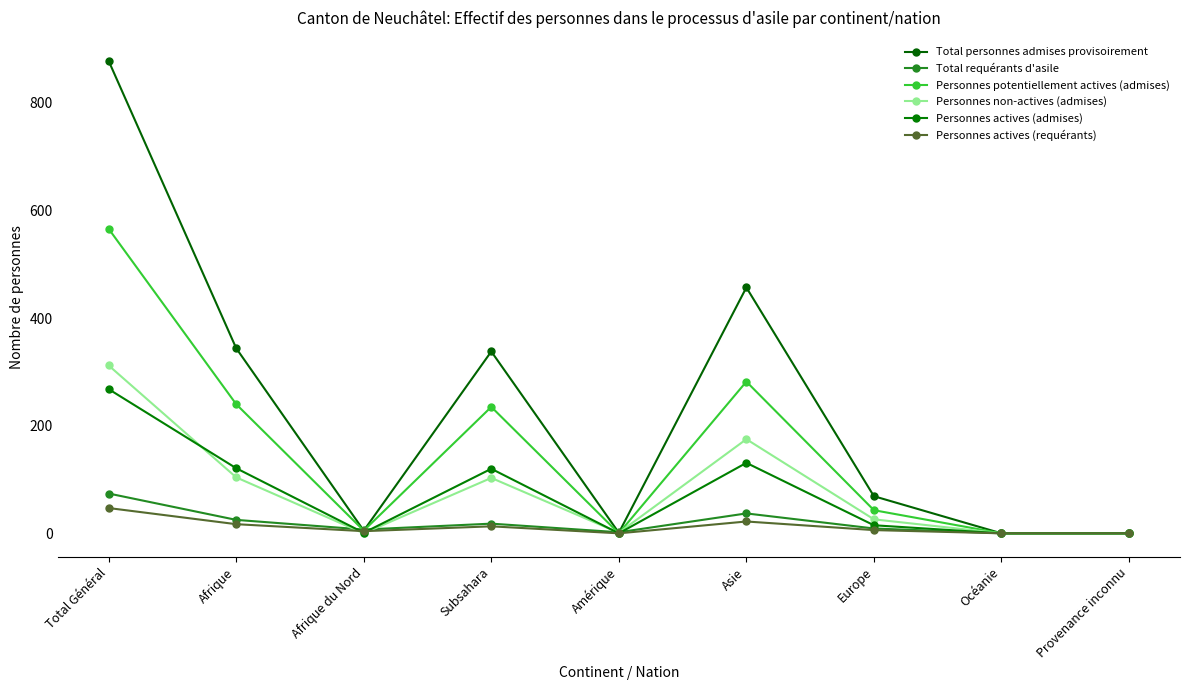

Between Subsahara and Total Général, which is larger?

Total Général